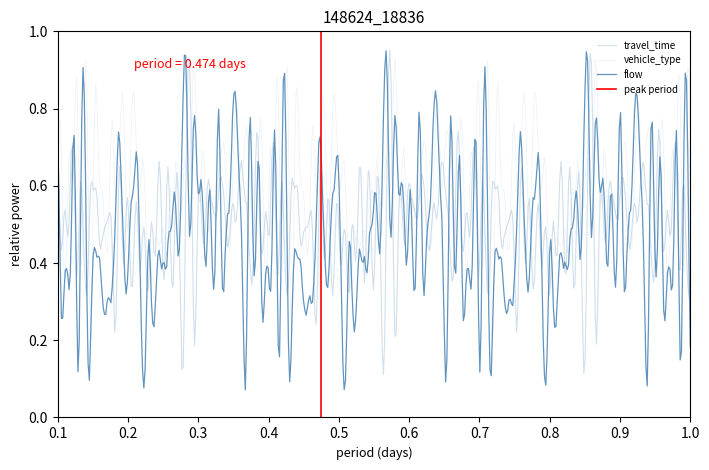

Does the chart have visible grid lines?

No